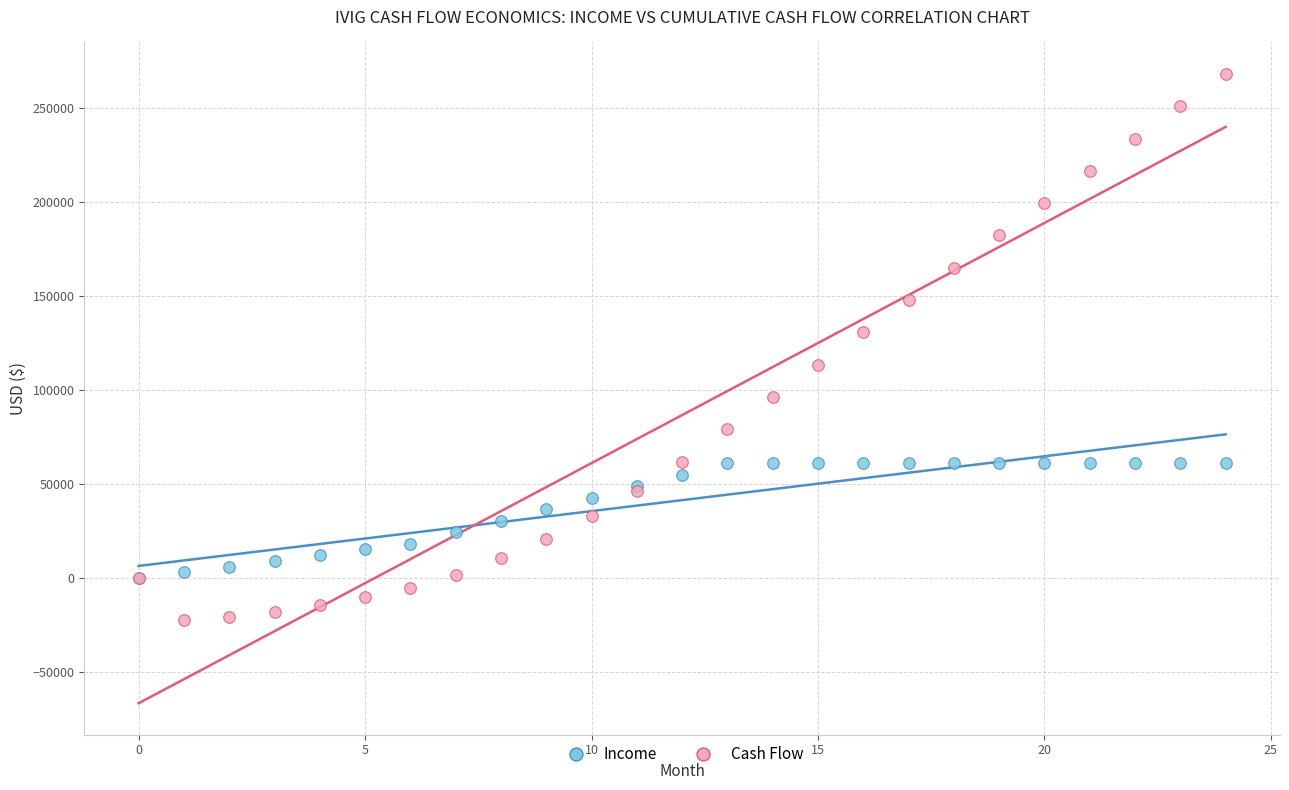

Which series reaches the minimum Y coordinate?

Cash Flow